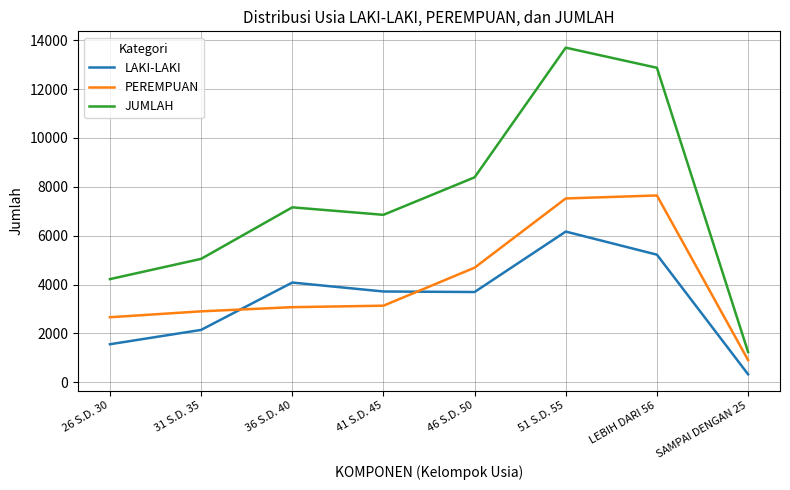

Rank the series by their maximum value, from highest to lowest.

JUMLAH, PEREMPUAN, LAKI-LAKI